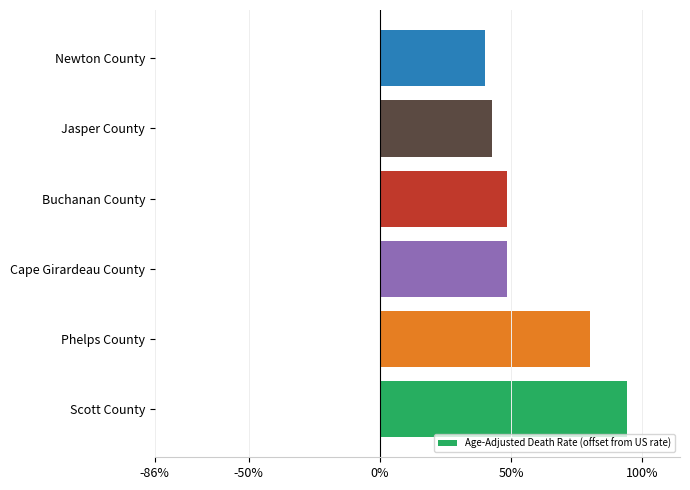

Does the chart contain any negative values?

No